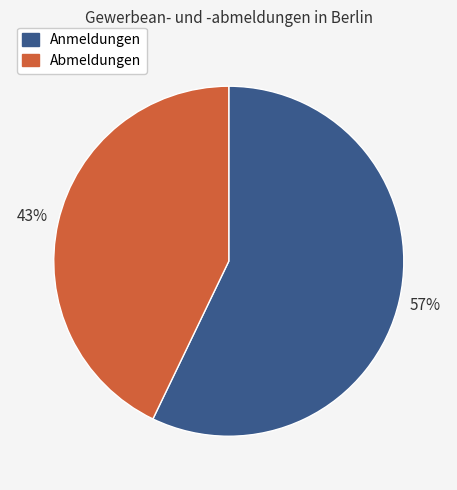

Between Abmeldungen and Anmeldungen, which is larger?

Anmeldungen